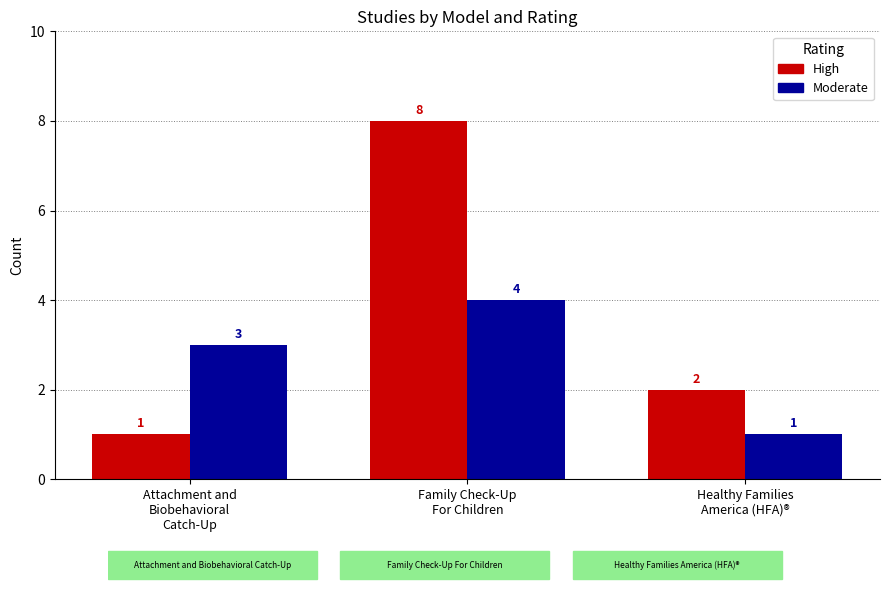

What is the label of the 3rd bar from the right?

Attachment and
Biobehavioral
Catch-Up